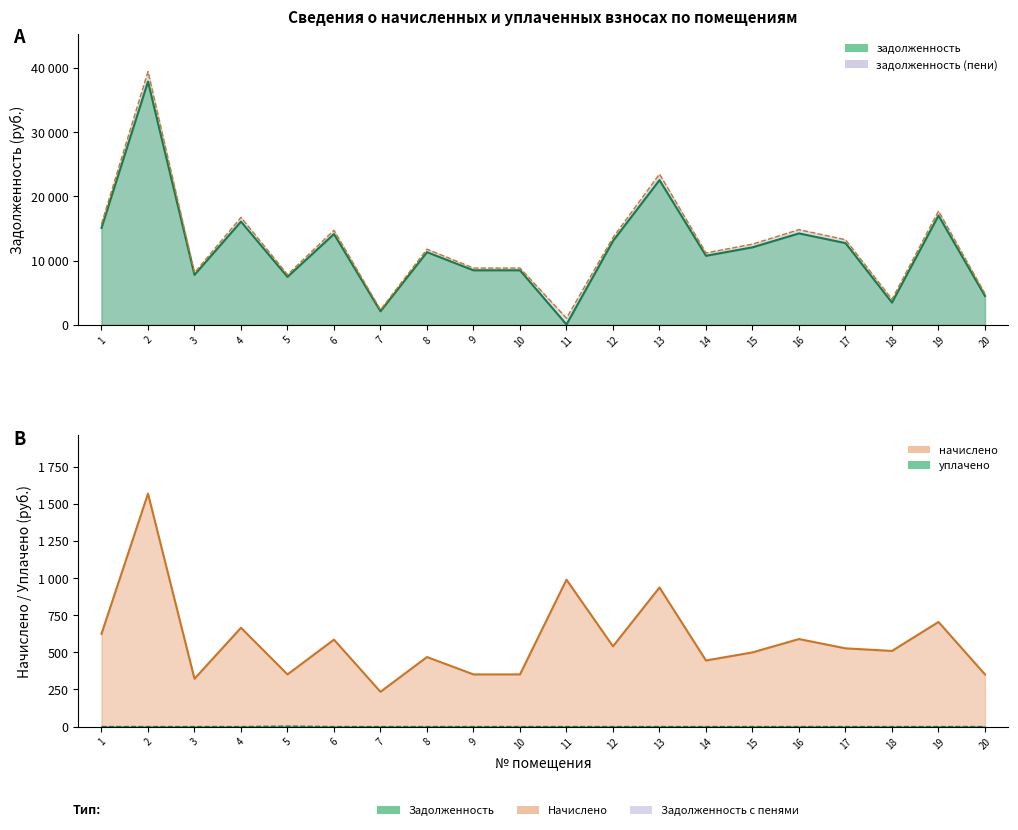

At which label does задолженность first exceed 12054?

1